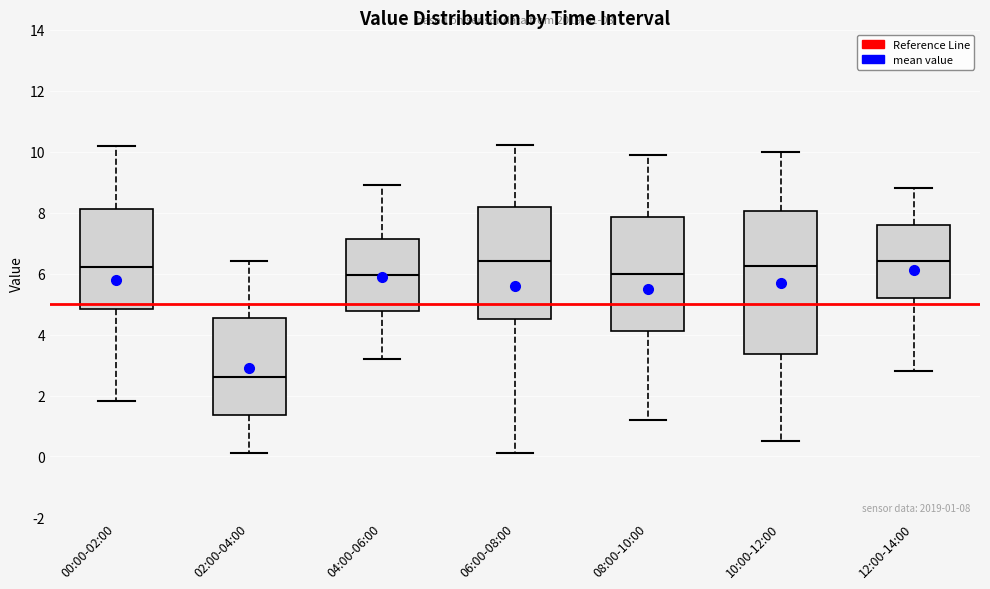

Comparing the boxes themselves (not the whiskers), which one is the tallest?

10:00-12:00